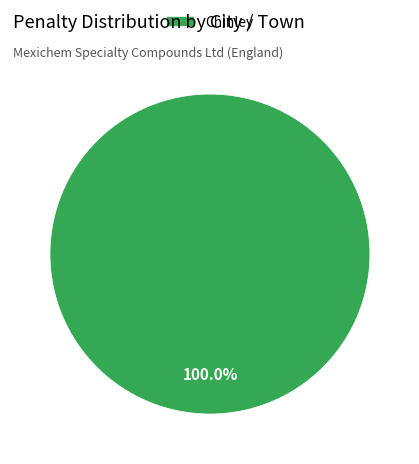

How many segments does this pie chart have?

1